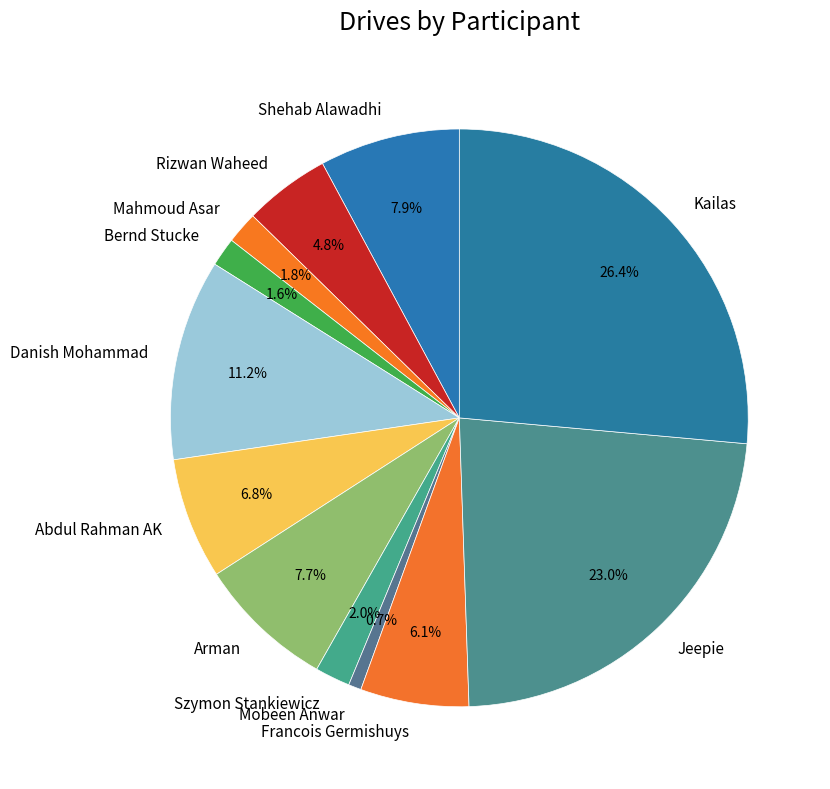

What is the ratio of the value at Mahmoud Asar to the value at Abdul Rahman AK?

0.3